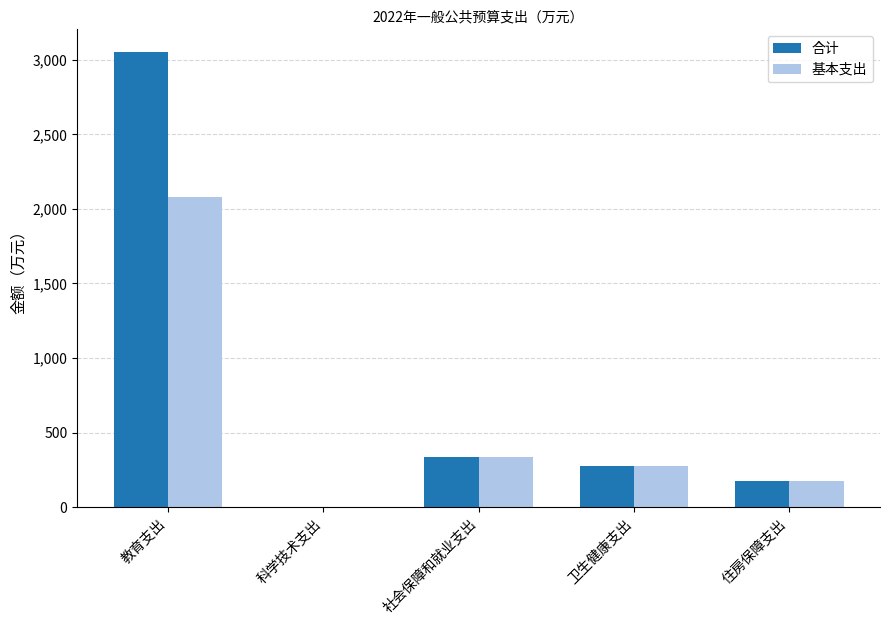

Which series has the largest total across all categories?

合计